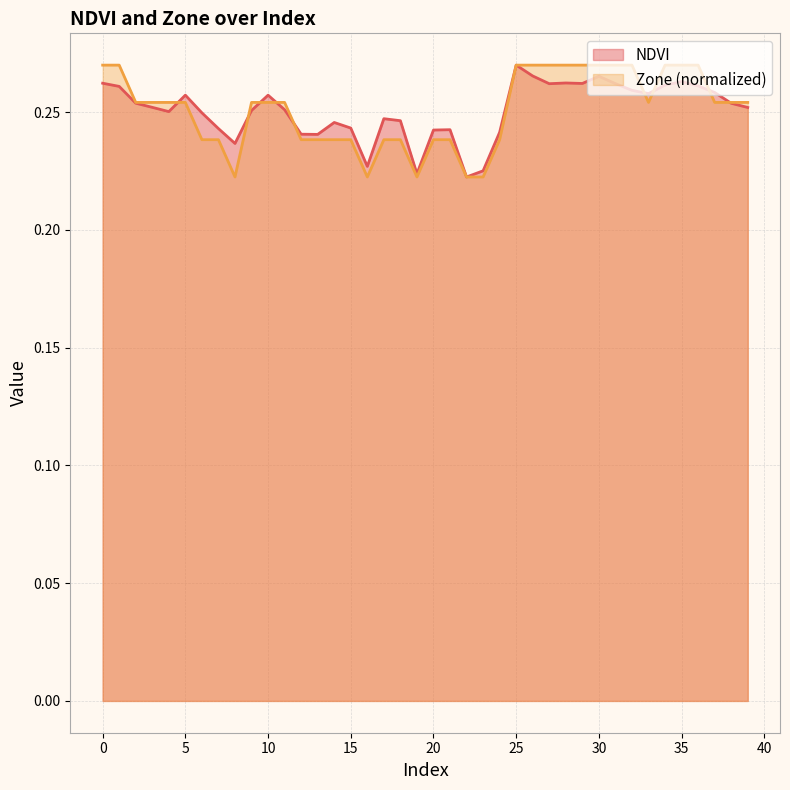

What is the maximum value shown in the chart?

0.3